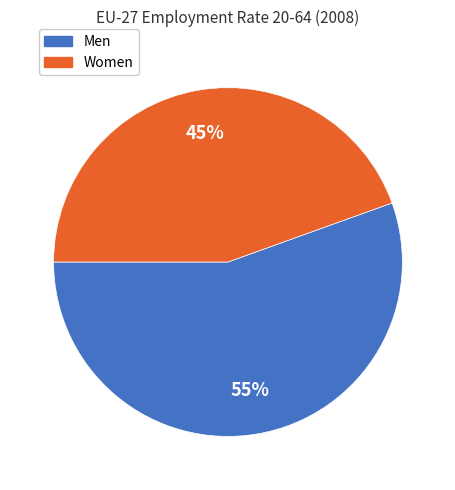

To the nearest percent, what is the combined percentage of Women and Men?

100%